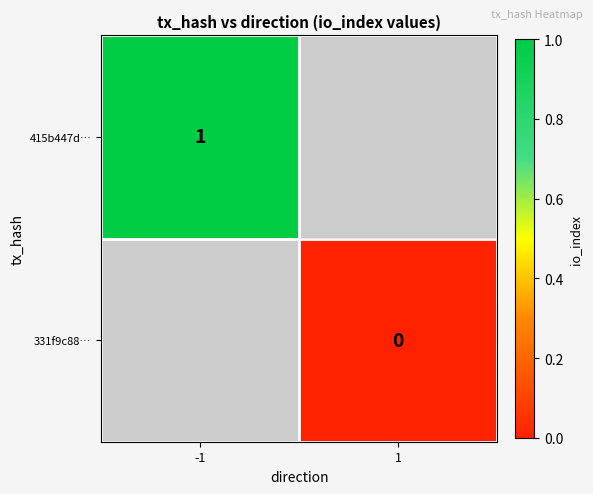

True or false: 415b447d… has a value of 1 at -1.

True